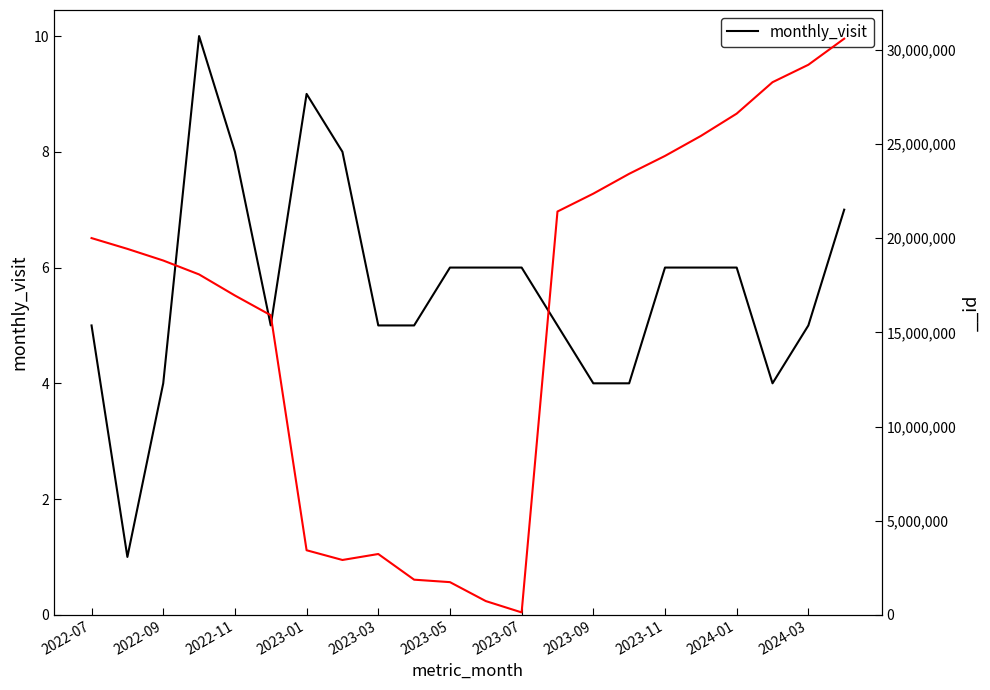

What is the maximum value for monthly_visit?

10